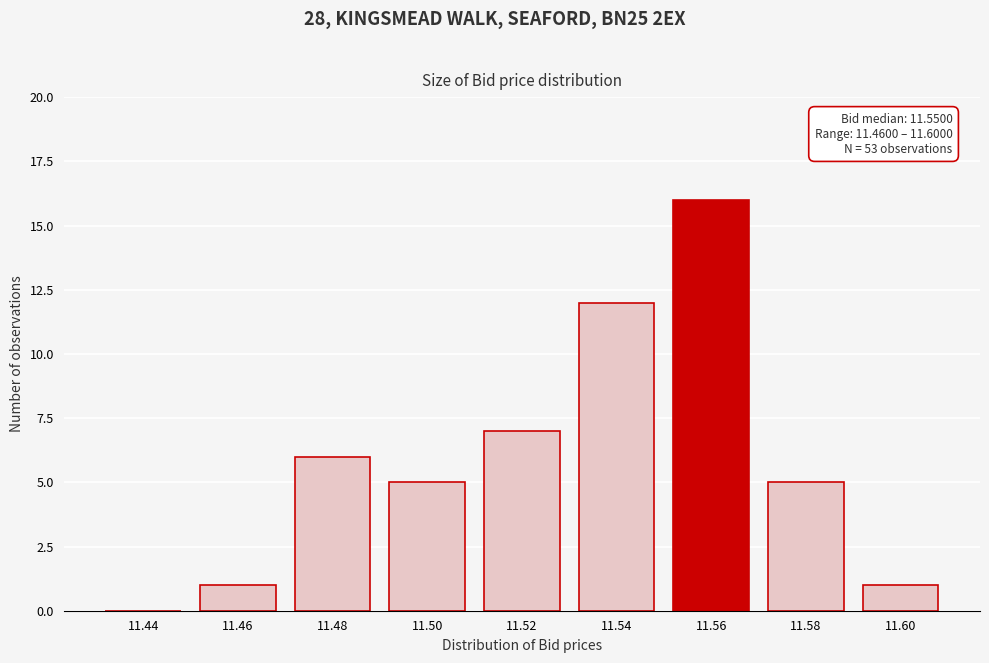

Reading left to right, what are all the values shown in this chart?

11.44=0	11.46=1	11.48=6	11.50=5	11.52=7	11.54=12	11.56=16	11.58=5	11.60=1